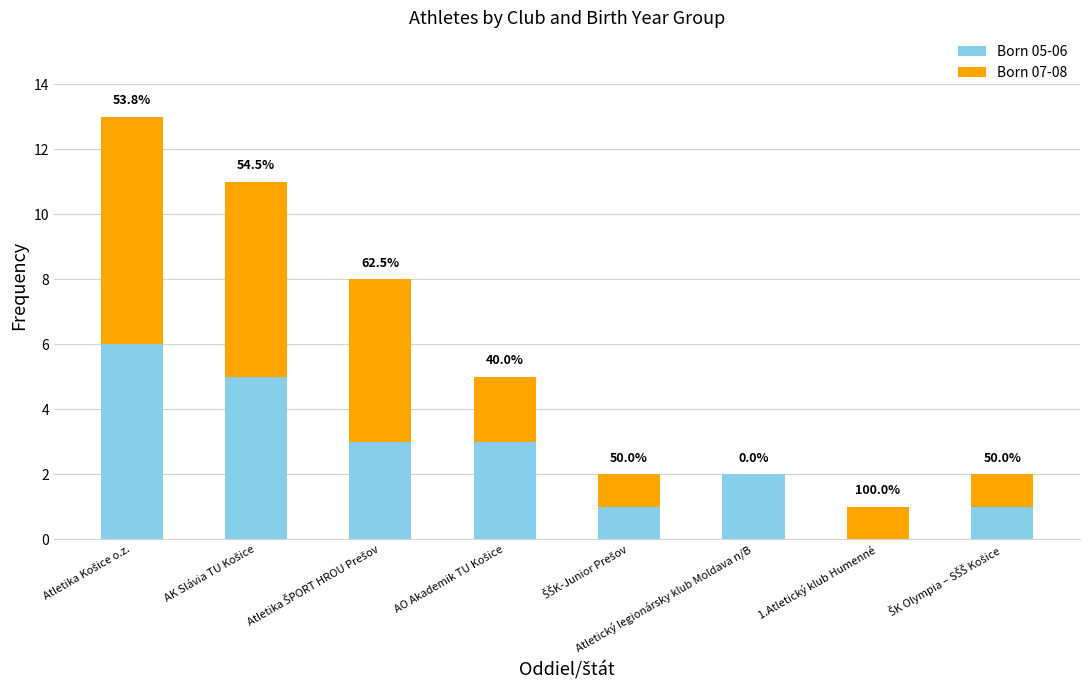

What are all the series names shown in the legend?

Born 05-06, Born 07-08